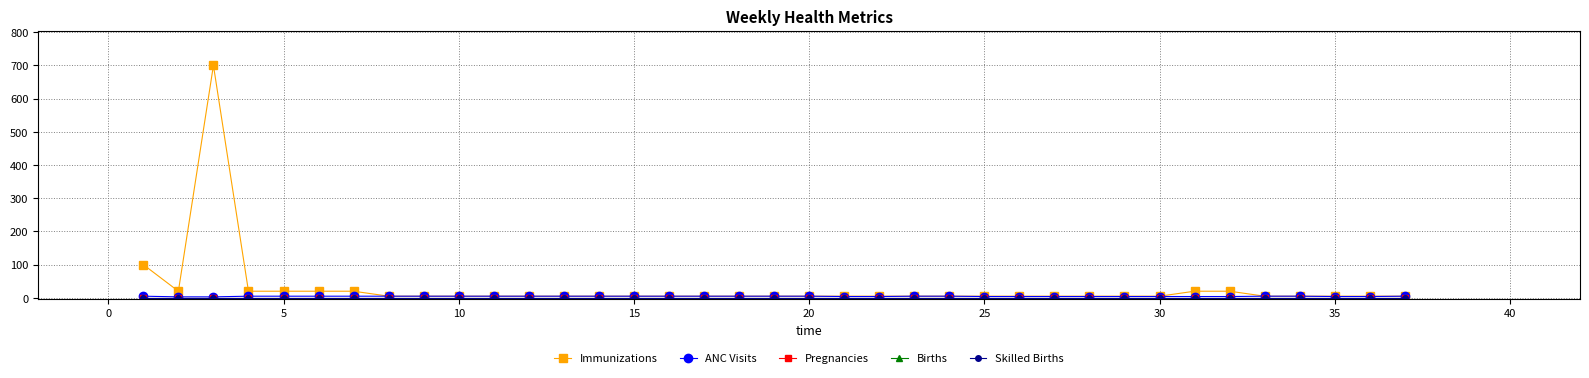

Is this an area chart (filled region under the line)?

No